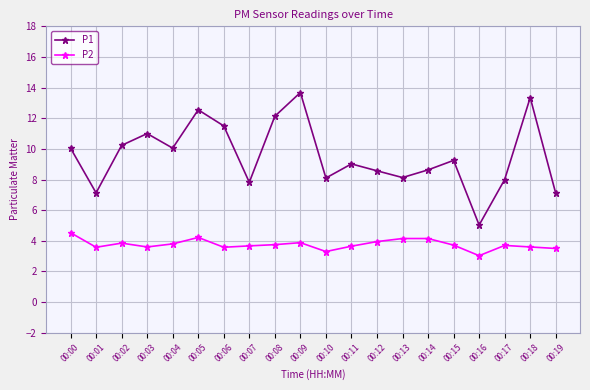

Is it true that P2 equals 3.3 at 00:10?

True